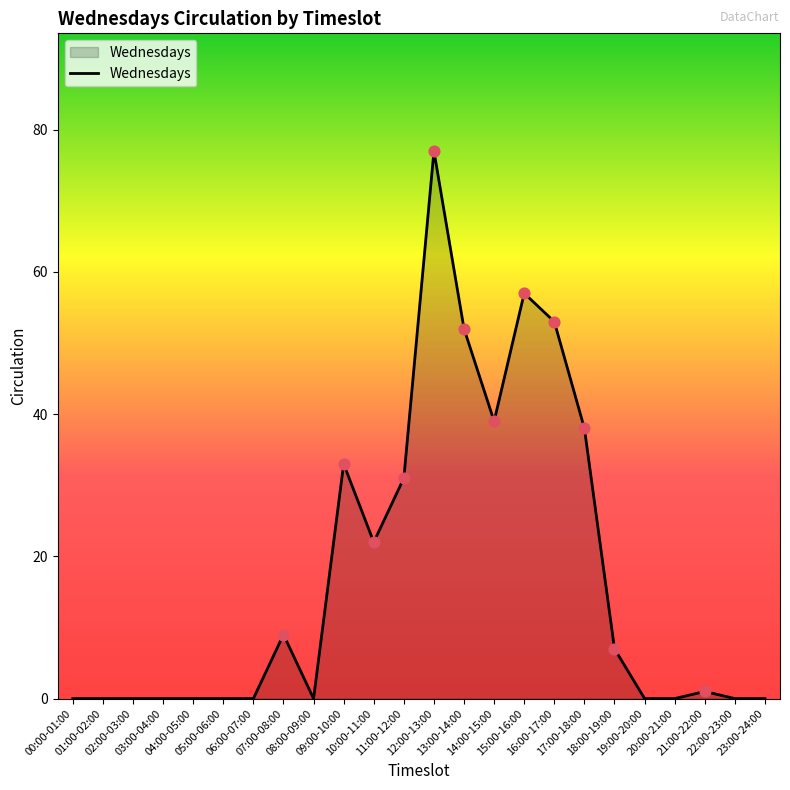

Approximately how many times larger is the value at 16:00-17:00 compared to 14:00-15:00?

1.4